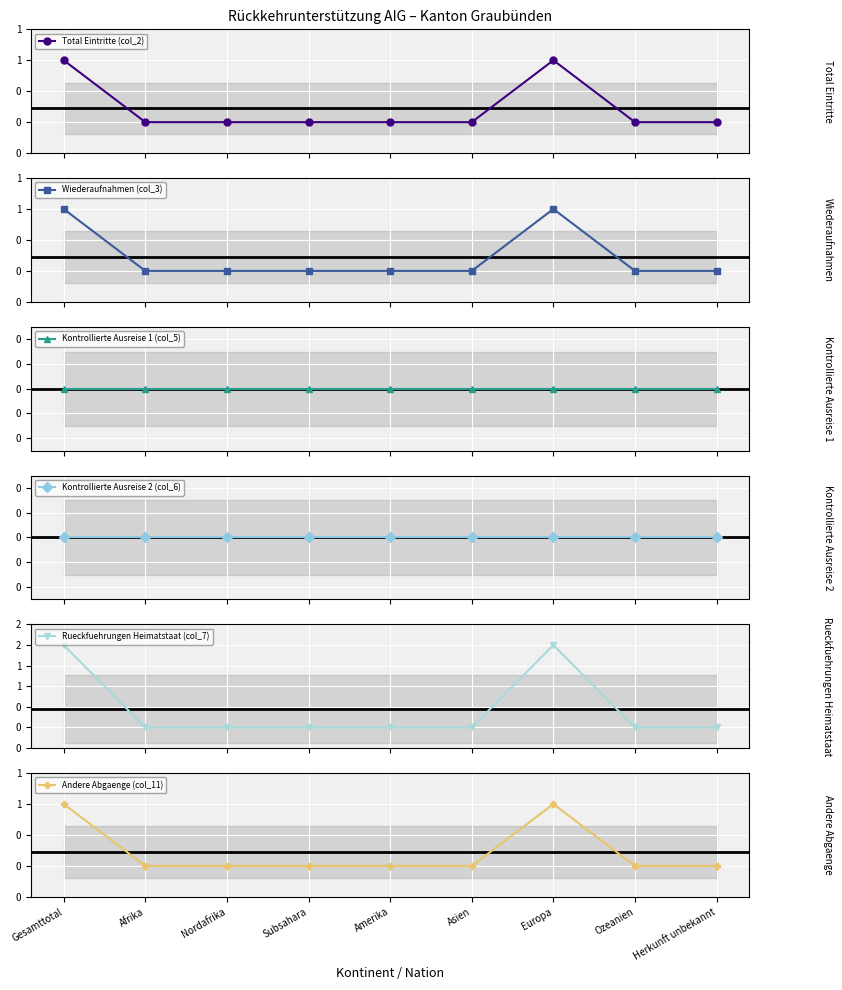

List the labels in order of Wiederaufnahmen (col_3) value, largest first.

Gesamttotal, Europa, Afrika, Nordafrika, Subsahara, Amerika, Asien, Ozeanien, Herkunft unbekannt